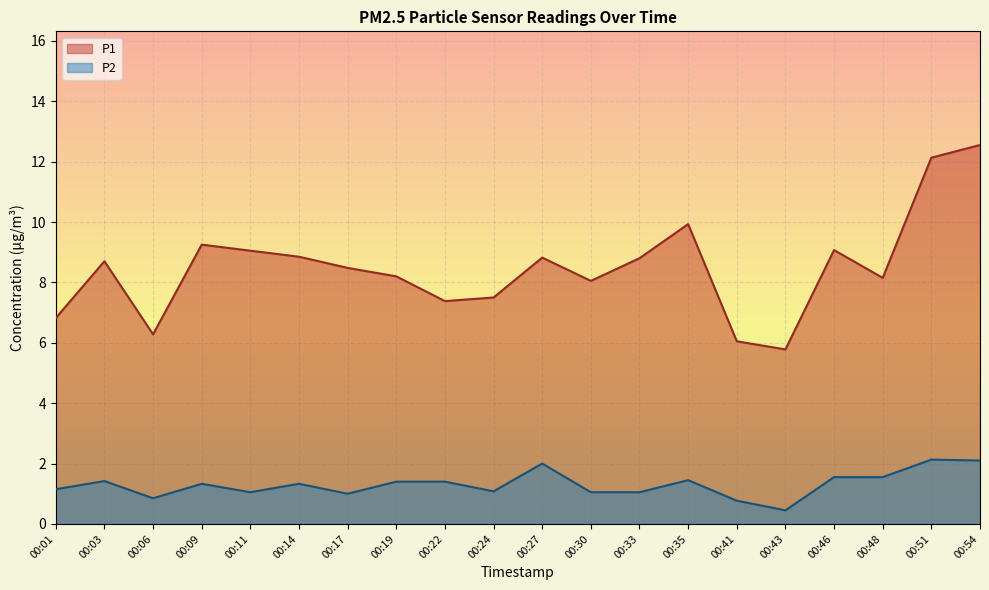

At which category is the sum across all series the highest?

00:54